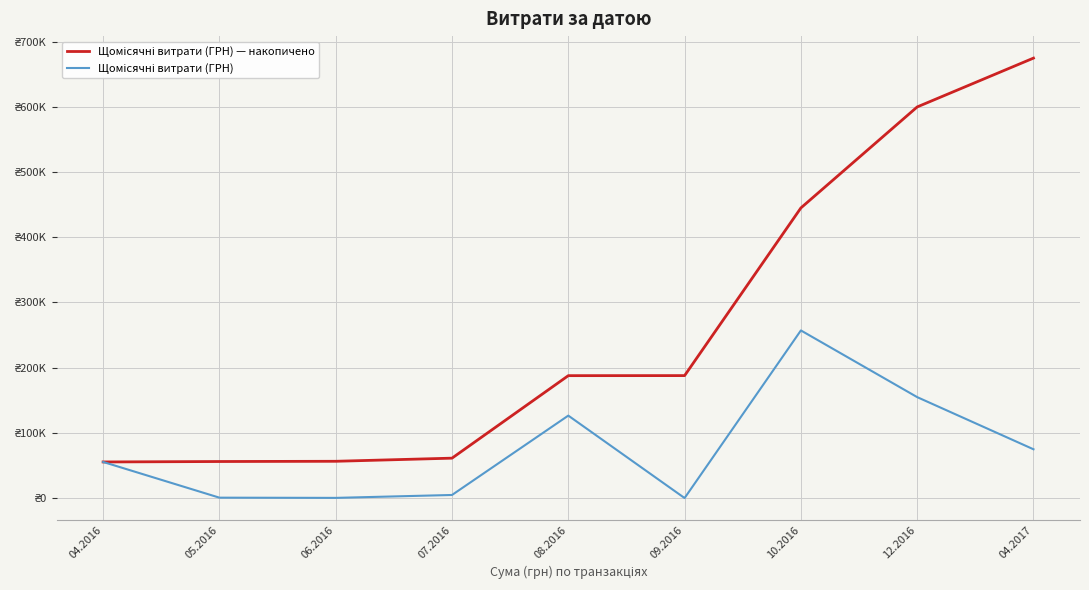

List the labels in order of Щомісячні витрати (ГРН) — накопичено value, smallest first.

04.2016, 05.2016, 06.2016, 07.2016, 08.2016, 09.2016, 10.2016, 12.2016, 04.2017